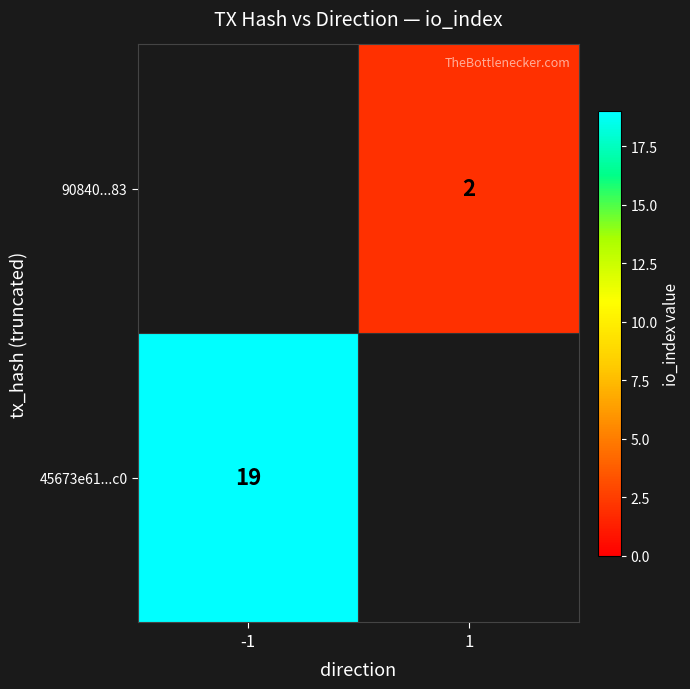

What is the total value across all series at -1?

19